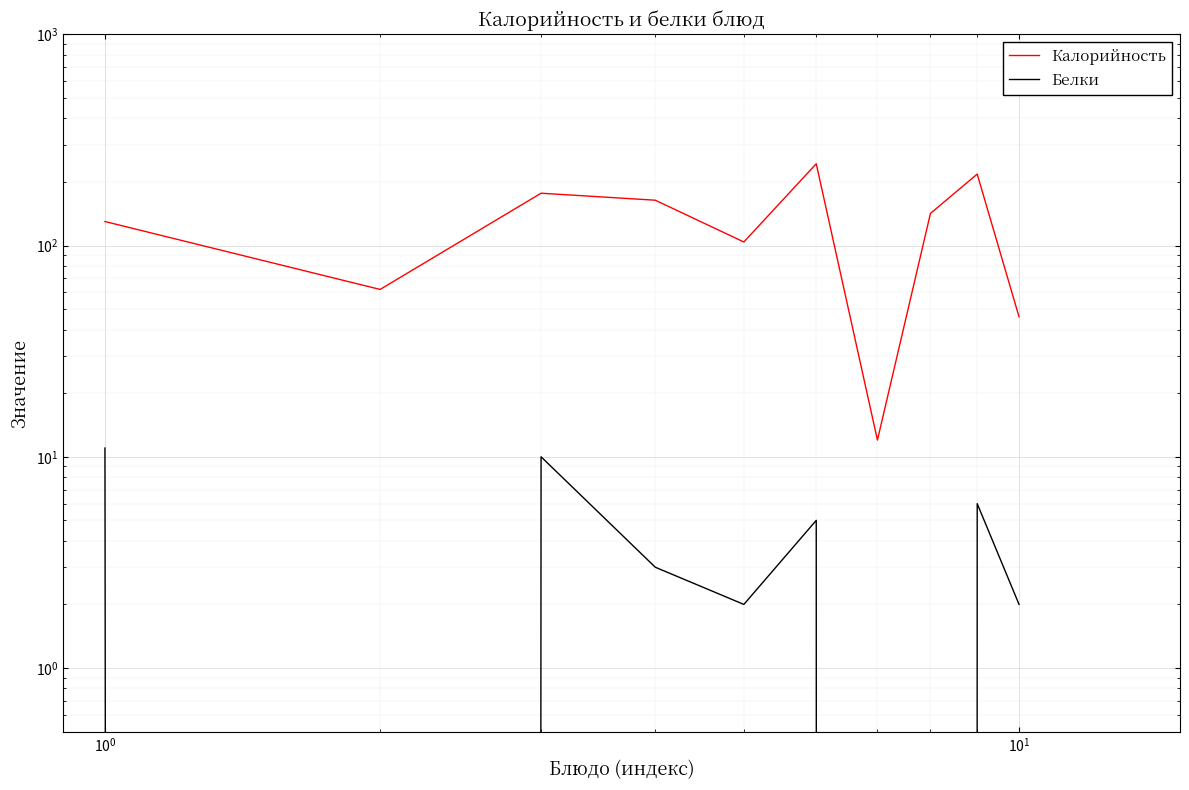

True or false: Белки and Калорийность cross at least once.

False